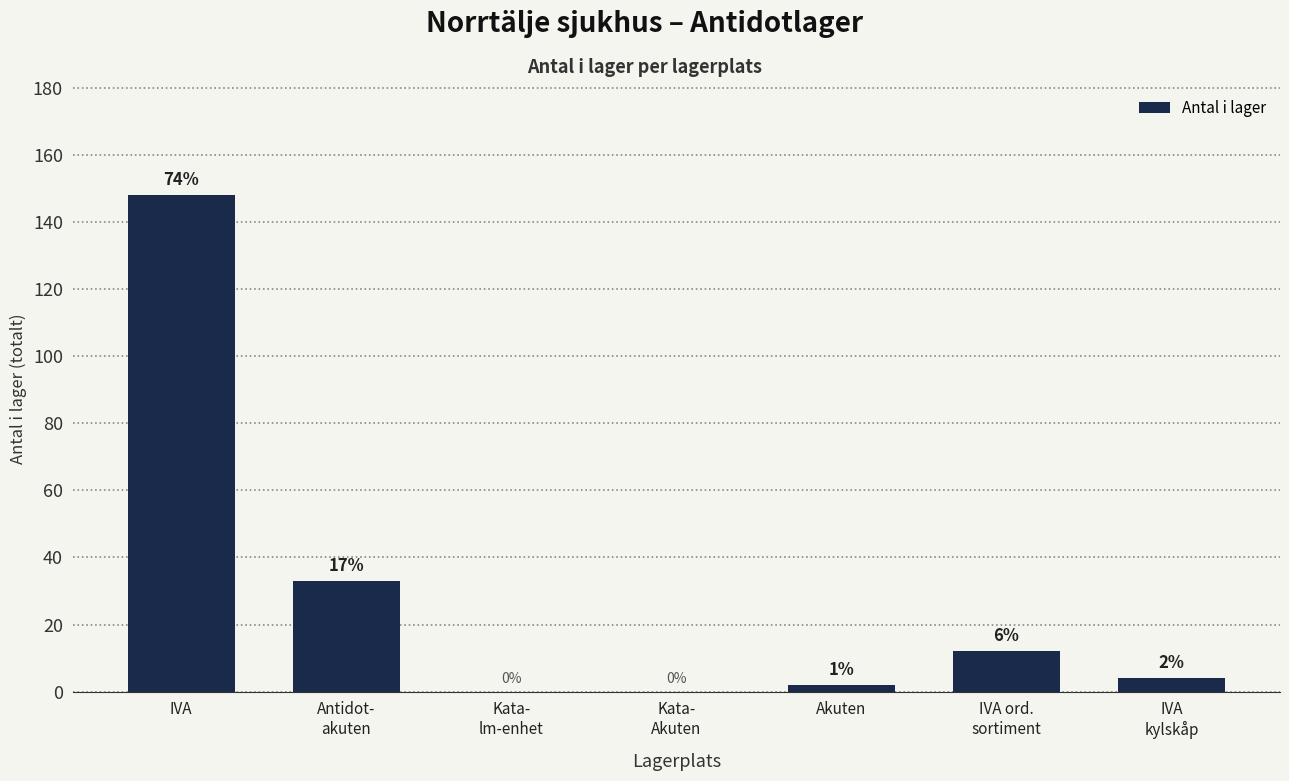

Is it true that the value at Antidot-
akuten is 9?

False